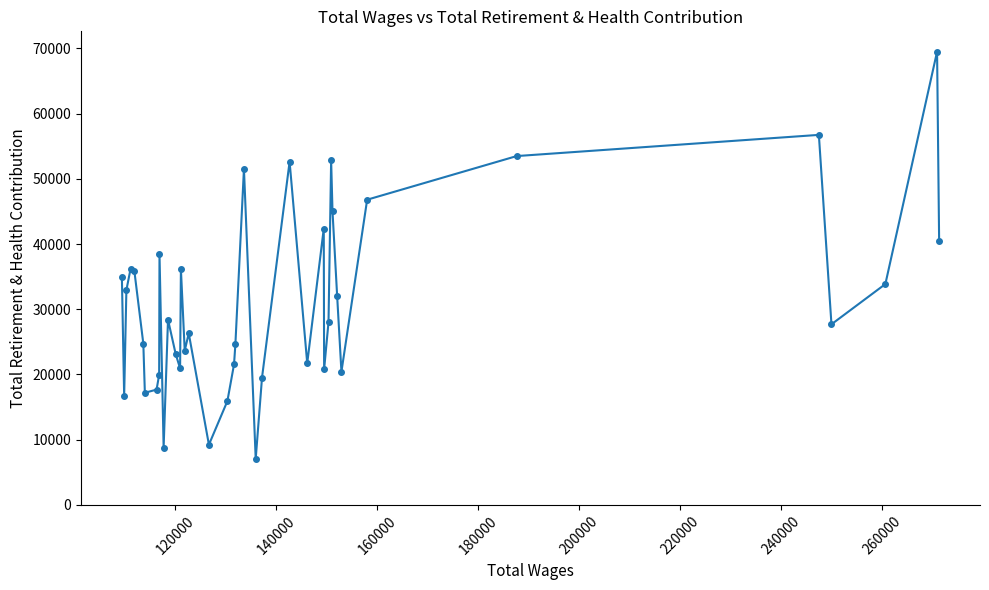

What is the difference between the maximum and minimum values?

62424